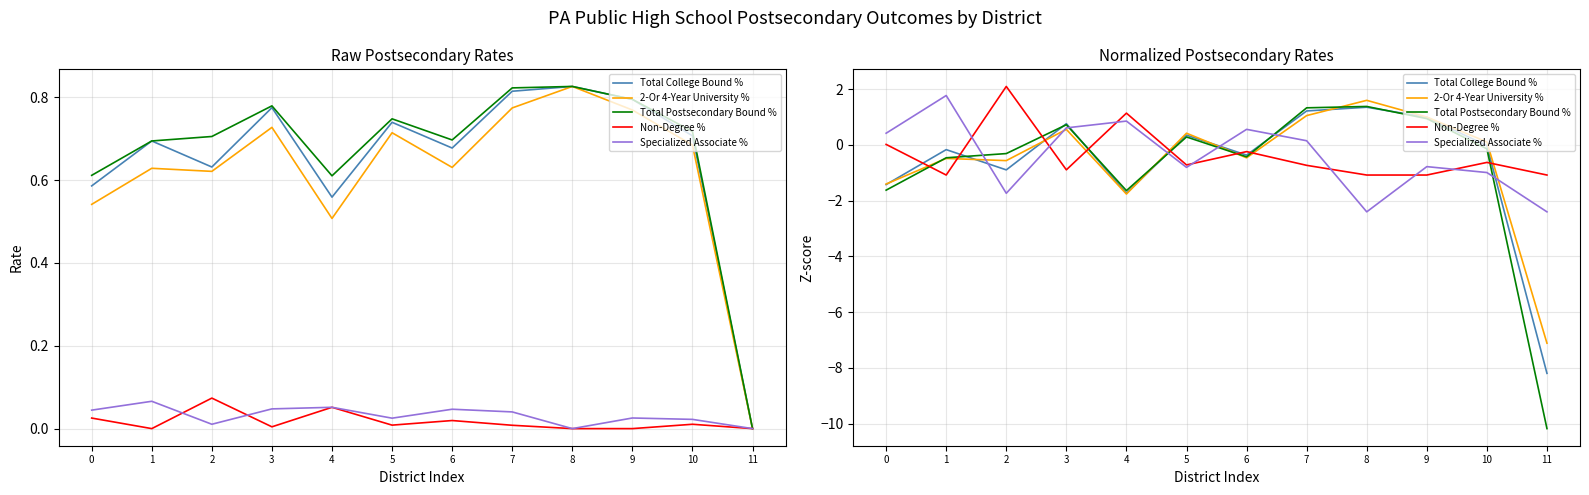

Reading left to right, what are all the values shown in this chart?

Total College Bound %: 0=-1.4	1=-0.2	2=-0.9	3=0.8	4=-1.7	5=0.3	6=-0.4	7=1.2	8=1.3	9=1.0	10=-0.0	11=-8.2
2-Or 4-Year University %: 0=-1.4	1=-0.5	2=-0.6	3=0.6	4=-1.8	5=0.4	6=-0.5	7=1.0	8=1.6	9=1.0	10=0.1	11=-7.1
Total Postsecondary Bound %: 0=-1.6	1=-0.5	2=-0.3	3=0.7	4=-1.6	5=0.3	6=-0.4	7=1.3	8=1.4	9=0.9	10=-0.1	11=-10.2
Non-Degree %: 0=0.0	1=-1.1	2=2.1	3=-0.9	4=1.1	5=-0.7	6=-0.2	7=-0.7	8=-1.1	9=-1.1	10=-0.6	11=-1.1
Specialized Associate %: 0=0.4	1=1.8	2=-1.7	3=0.6	4=0.8	5=-0.8	6=0.6	7=0.1	8=-2.4	9=-0.8	10=-1.0	11=-2.4